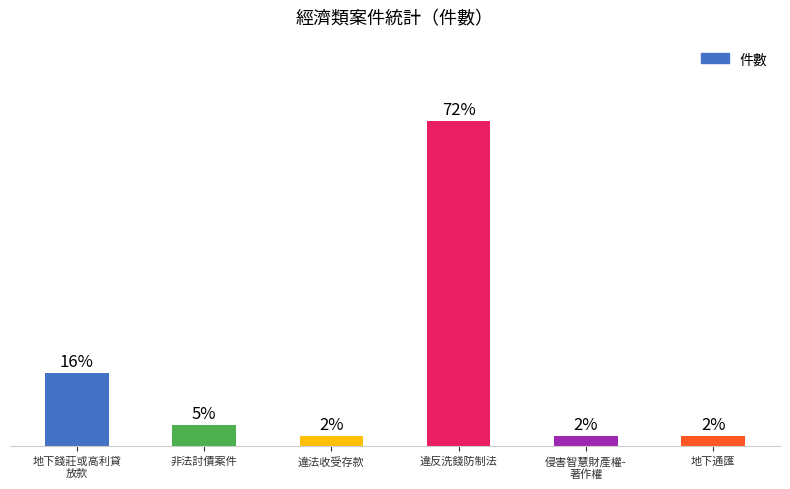

What is the label of the 2nd bar from the left?

非法討債案件